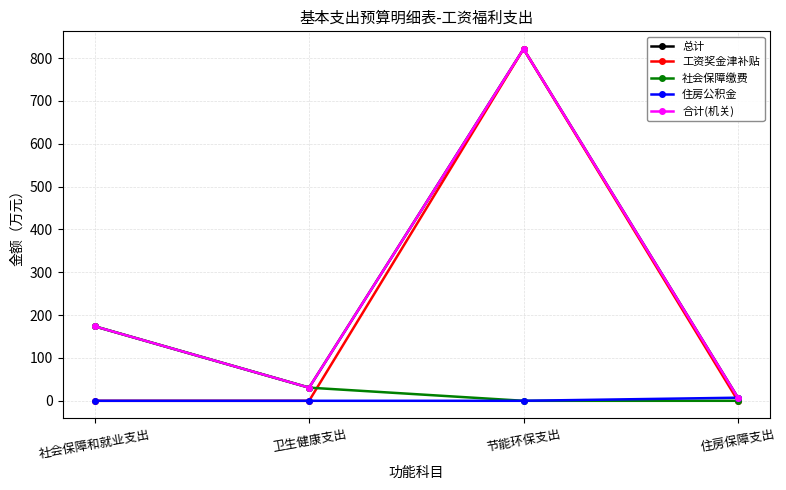

What is the difference between the 总计 values at 社会保障和就业支出 and 卫生健康支出?

143.2